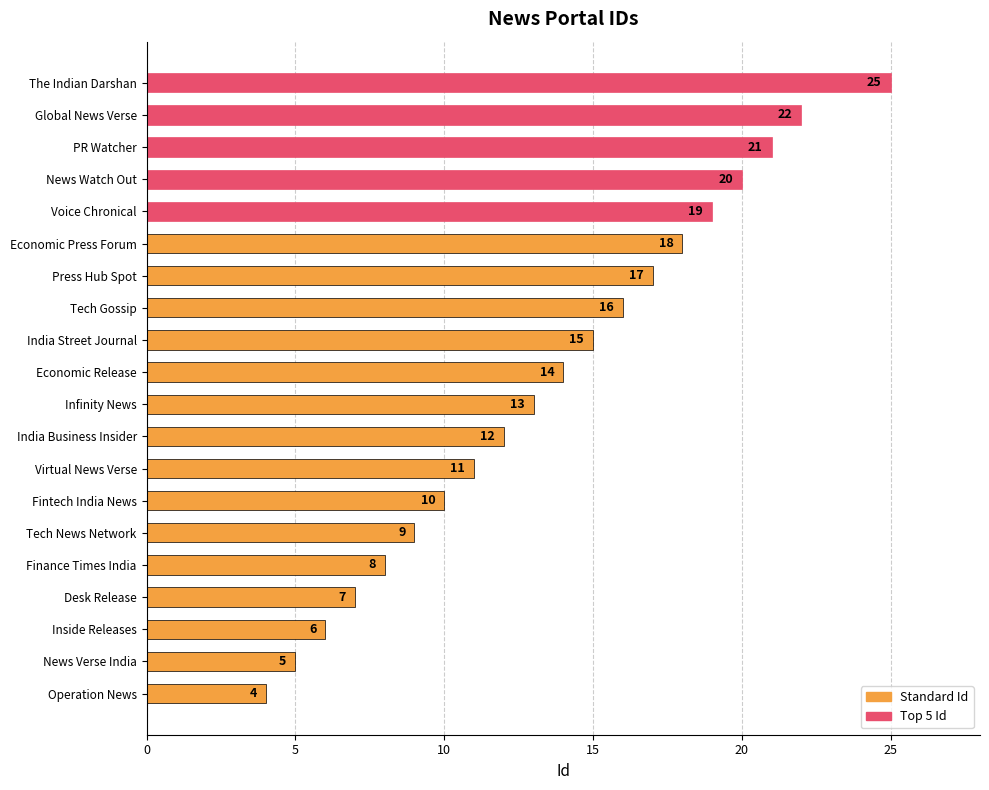

Between Inside Releases and Virtual News Verse, which is larger?

Virtual News Verse